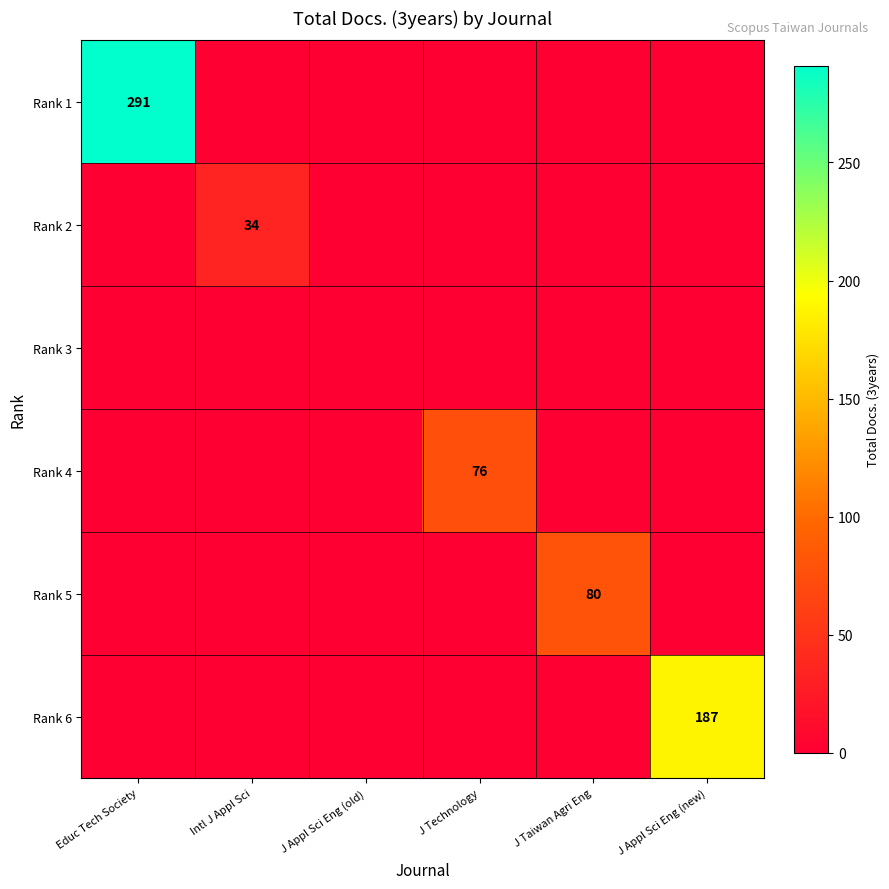

Is it true that Rank 6 equals 255 at J Appl Sci Eng (new)?

False